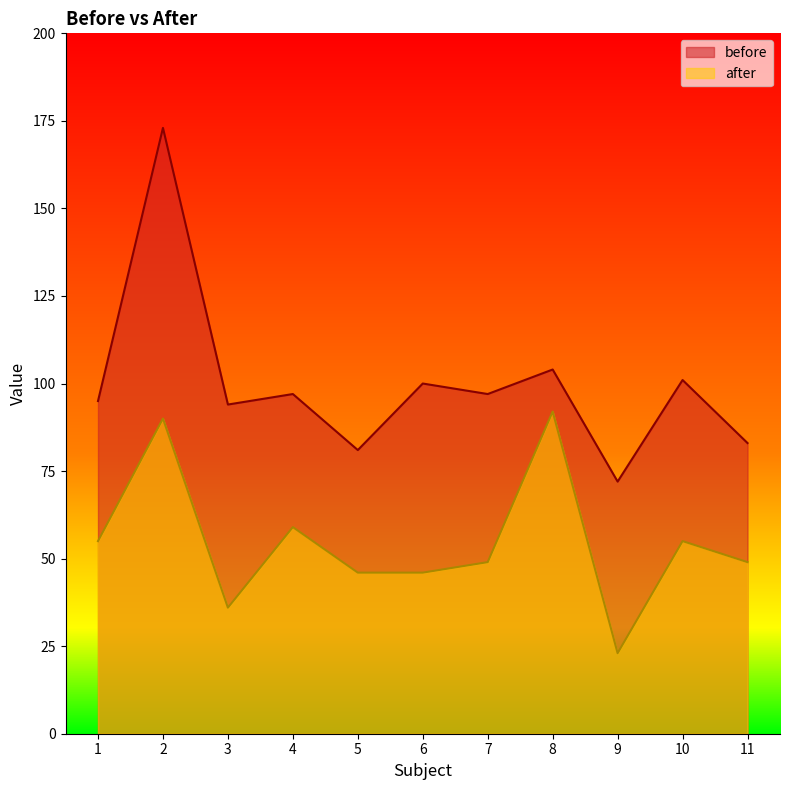

What is the sum of the before values at 11 and 4?

180